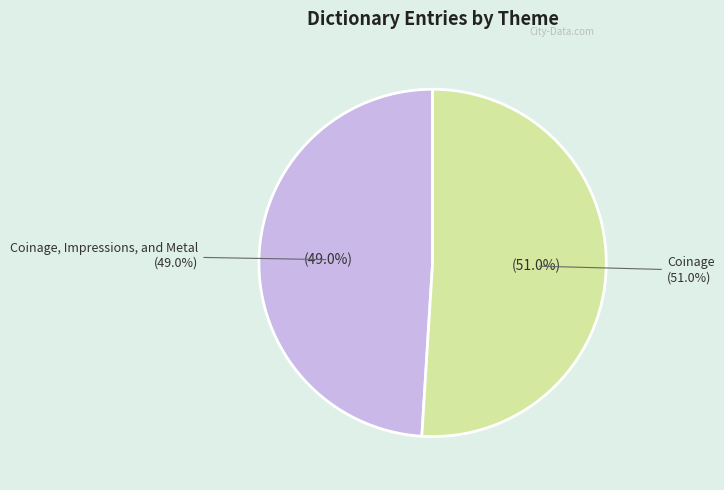

To the nearest percent, what is the average slice percentage?

50%